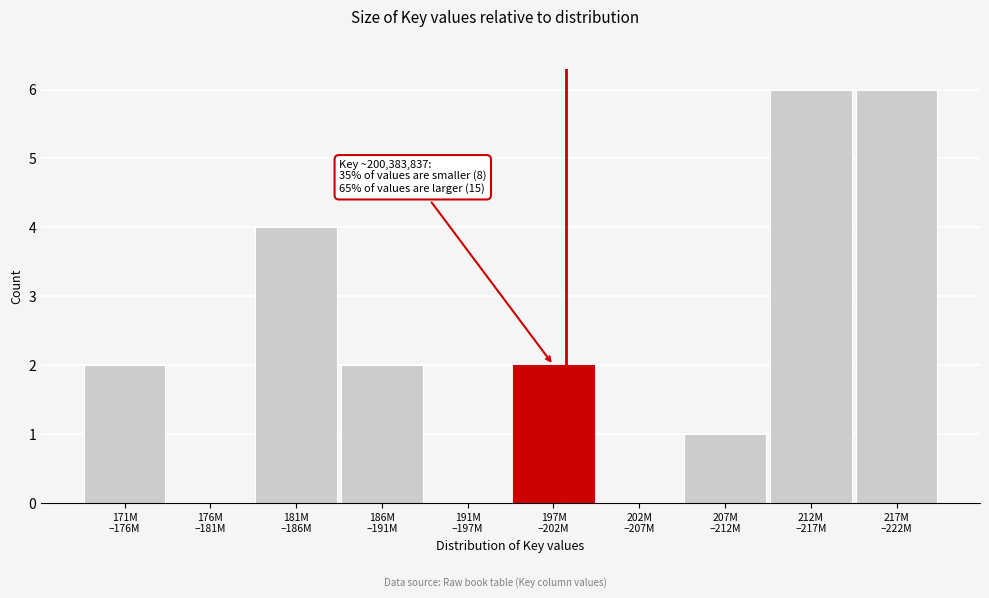

What is the greatest value displayed?

6